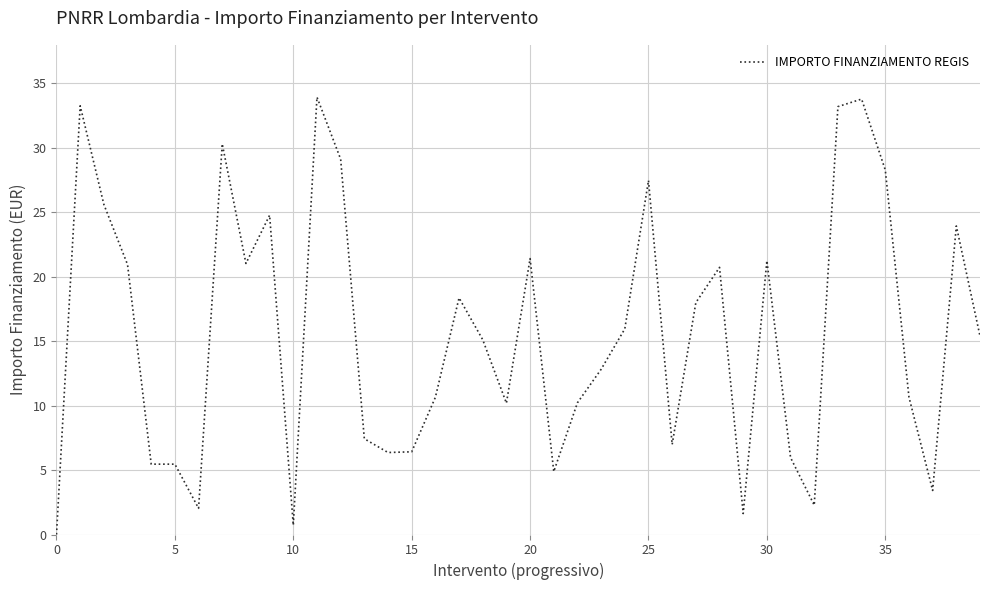

Does the chart display data point markers on the line(s)?

No